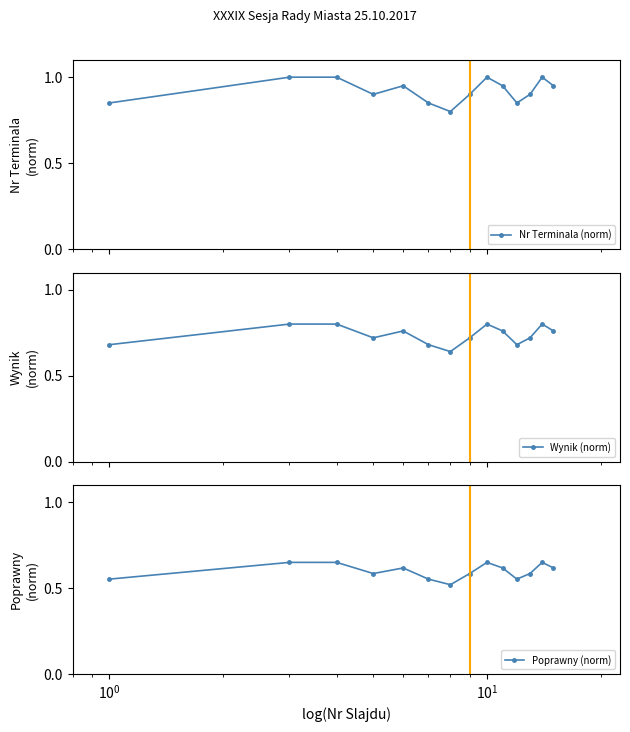

True or false: Nr Terminala (norm) and Poprawny (norm) cross at least once.

False